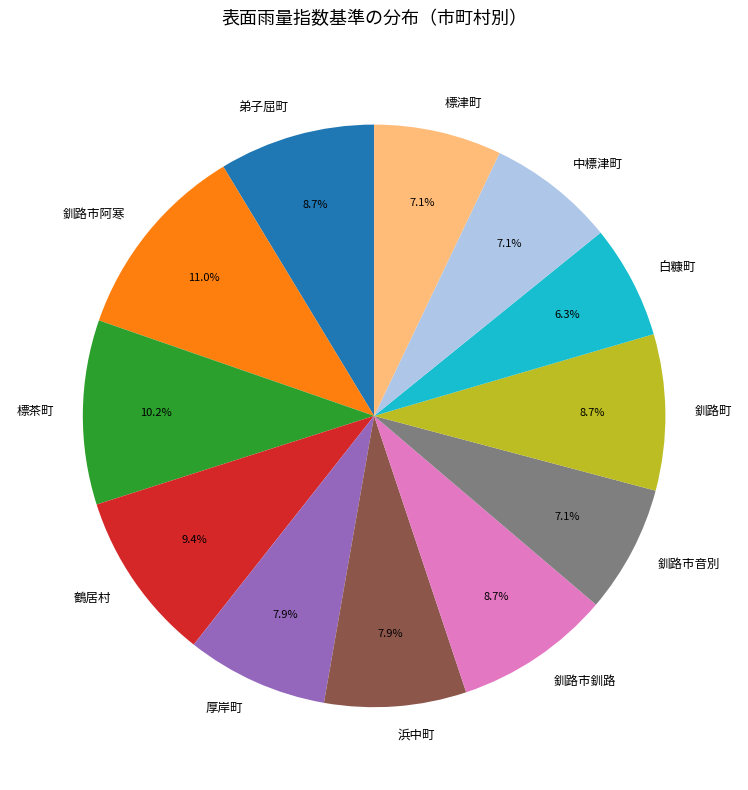

To the nearest percent, what portion does 標茶町 represent?

10%